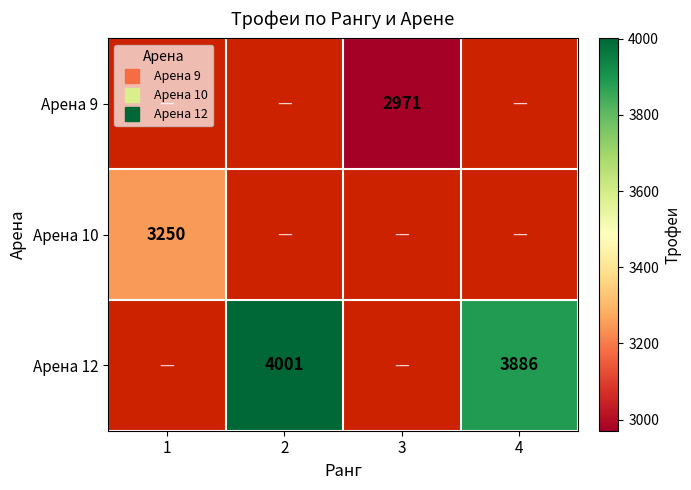

Is the value of Арена 10 at 1 greater than the value of Арена 12 at 1?

No